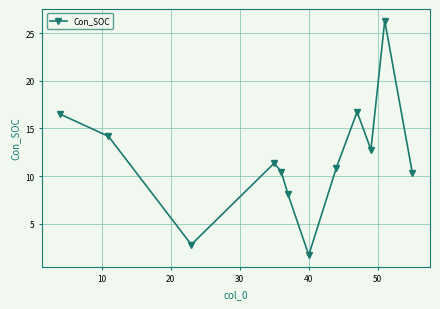

What is the greatest value displayed?

26.3